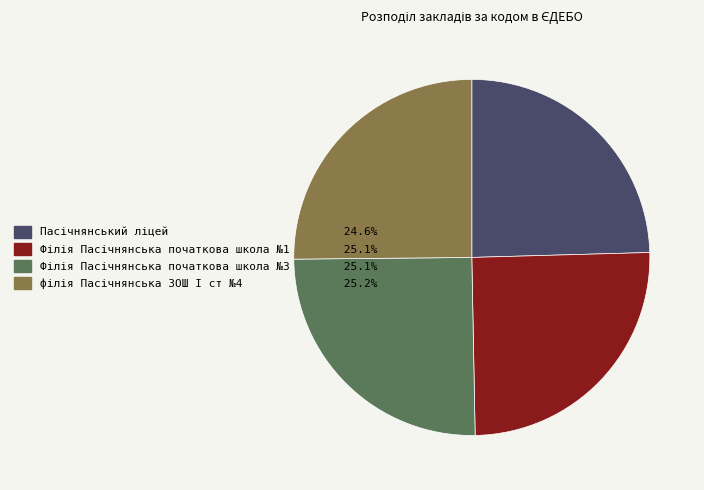

Does any single category account for the majority?

No